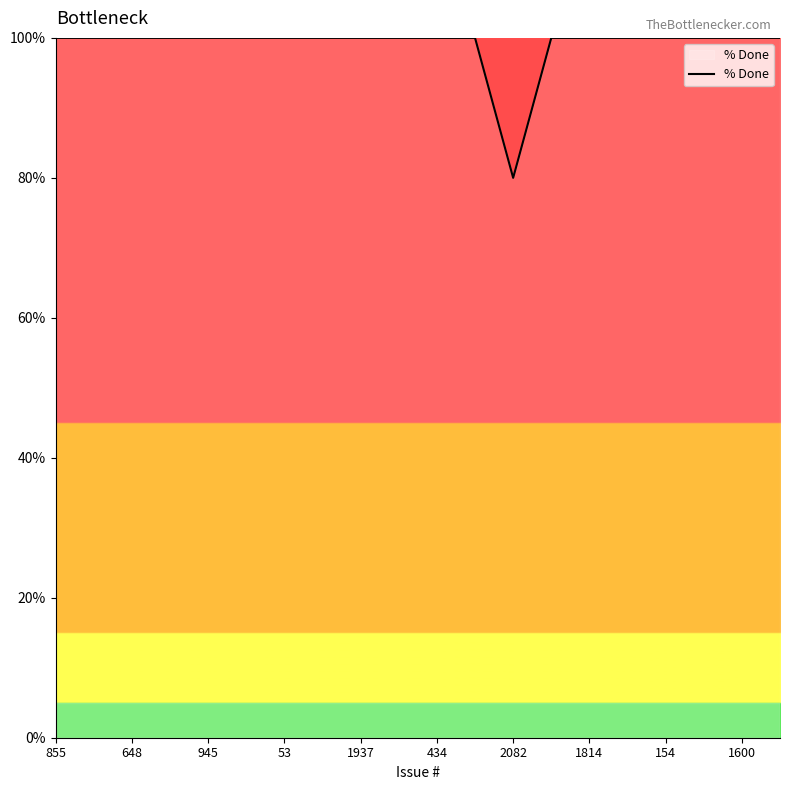

What is the greatest value displayed?

100